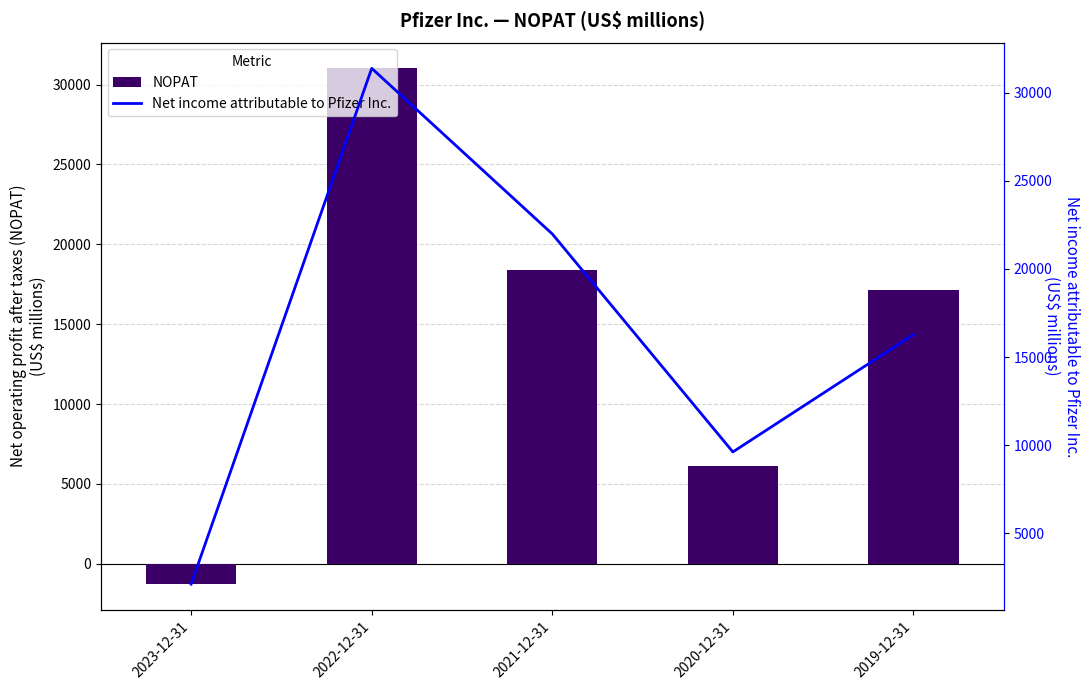

Reading right to left, extract all data points from this chart.

NOPAT: 2019-12-31=17166	2020-12-31=6095	2021-12-31=18394	2022-12-31=31018	2023-12-31=-1277
Net income attributable to Pfizer Inc.: 2019-12-31=16273	2020-12-31=9616	2021-12-31=21979	2022-12-31=31372	2023-12-31=2119